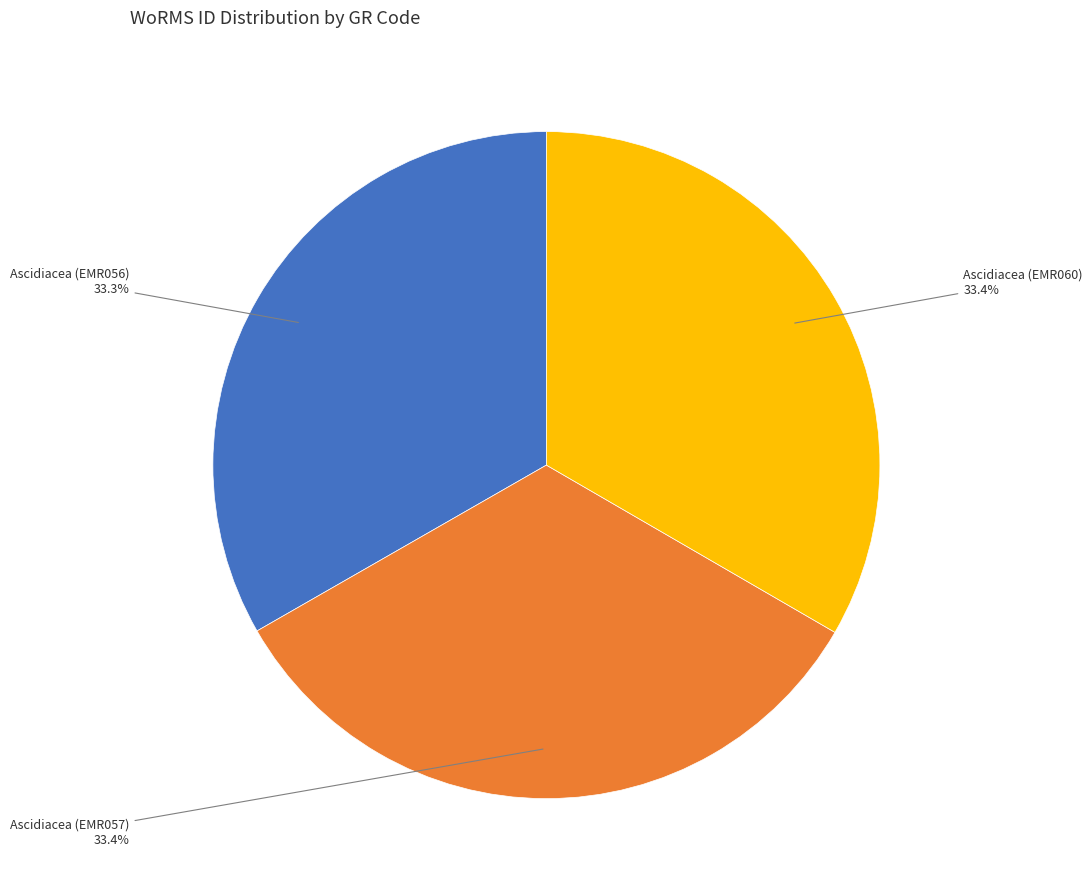

Is there any slice that represents more than half of the pie?

No